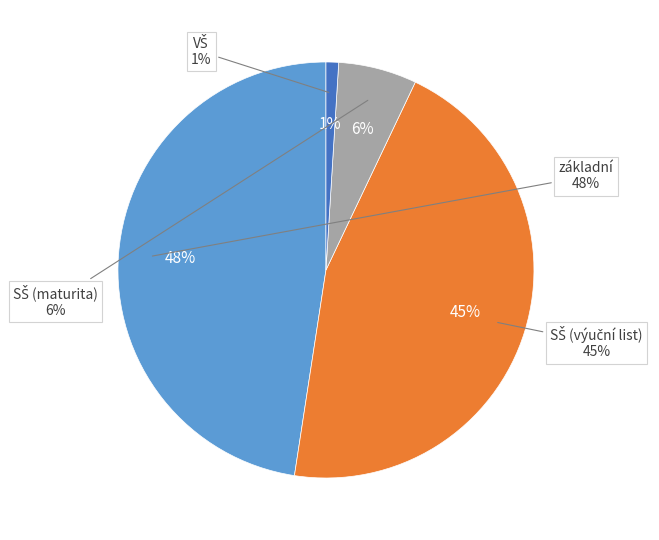

Does any single category account for the majority?

No